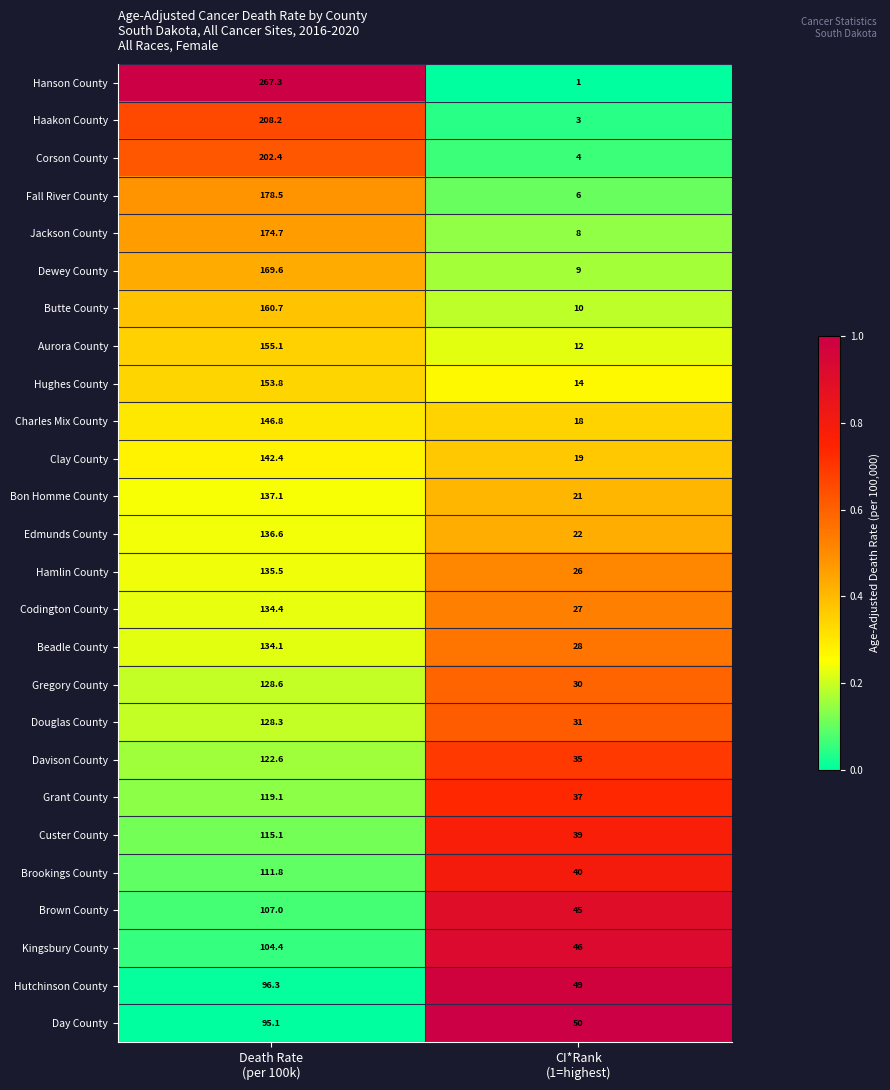

What is the maximum value shown in the chart?

267.3